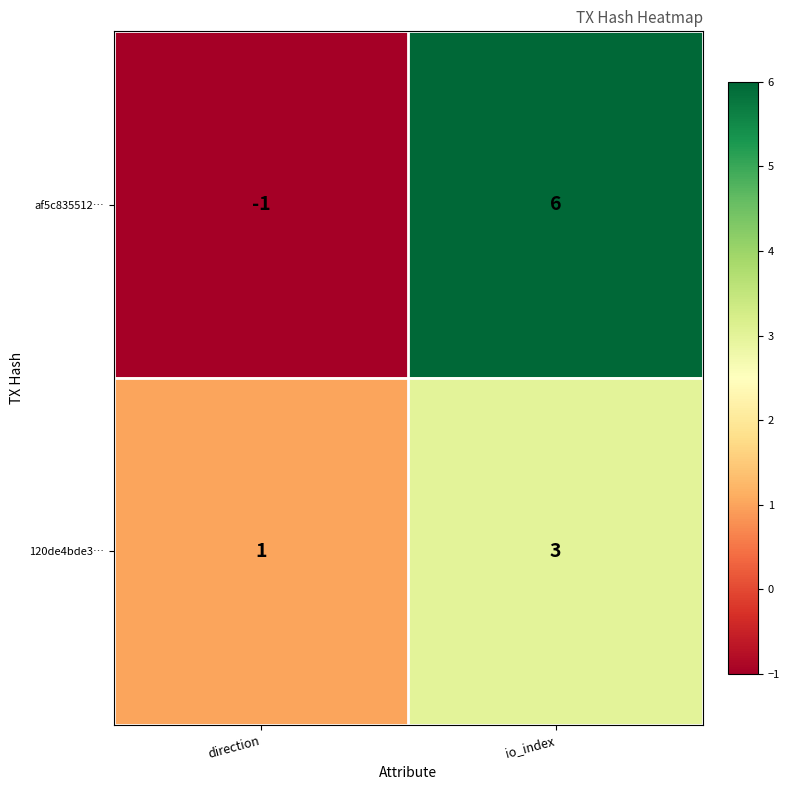

Which series has the largest range (max minus min)?

af5c835512…